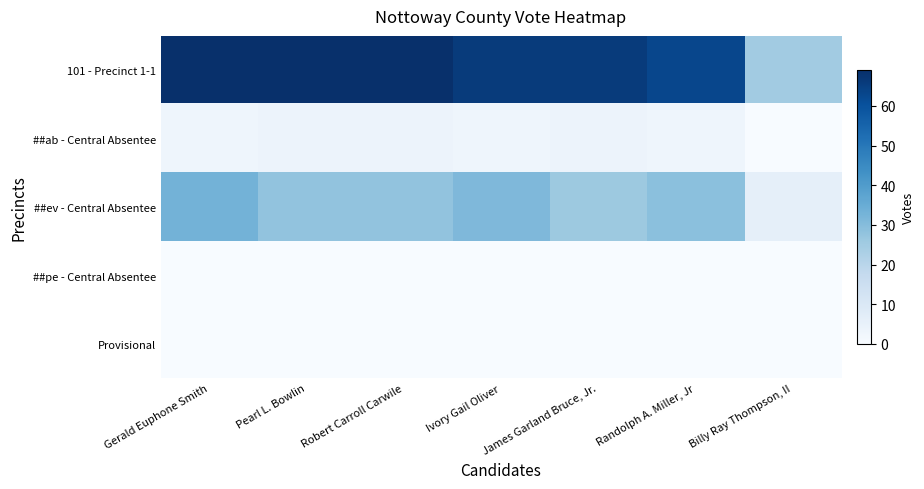

Which has a higher value, Billy Ray Thompson, II or James Garland Bruce, Jr.?

James Garland Bruce, Jr.